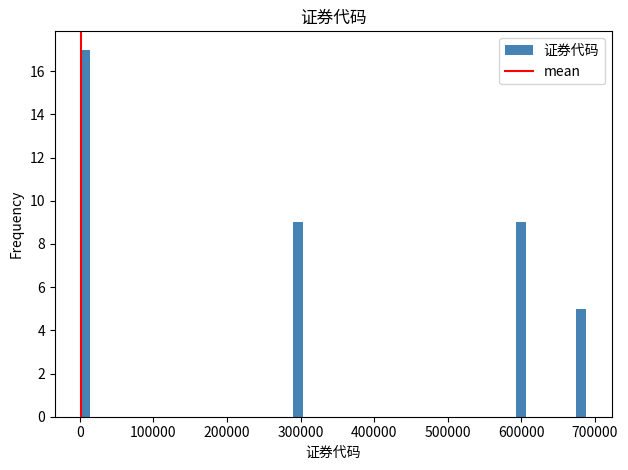

Around what value on the x-axis is the tallest bar? Give the approximate position of its centre, as read against the axis.

10000